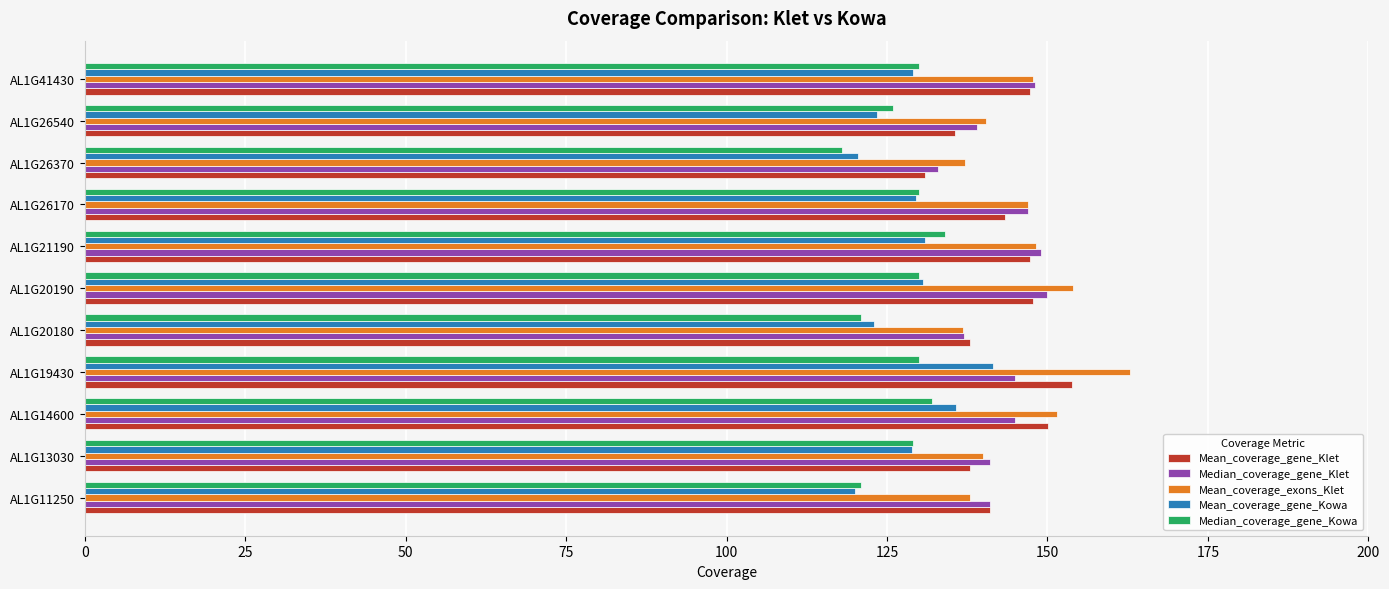

Which series has the widest spread of values?

Mean_coverage_exons_Klet